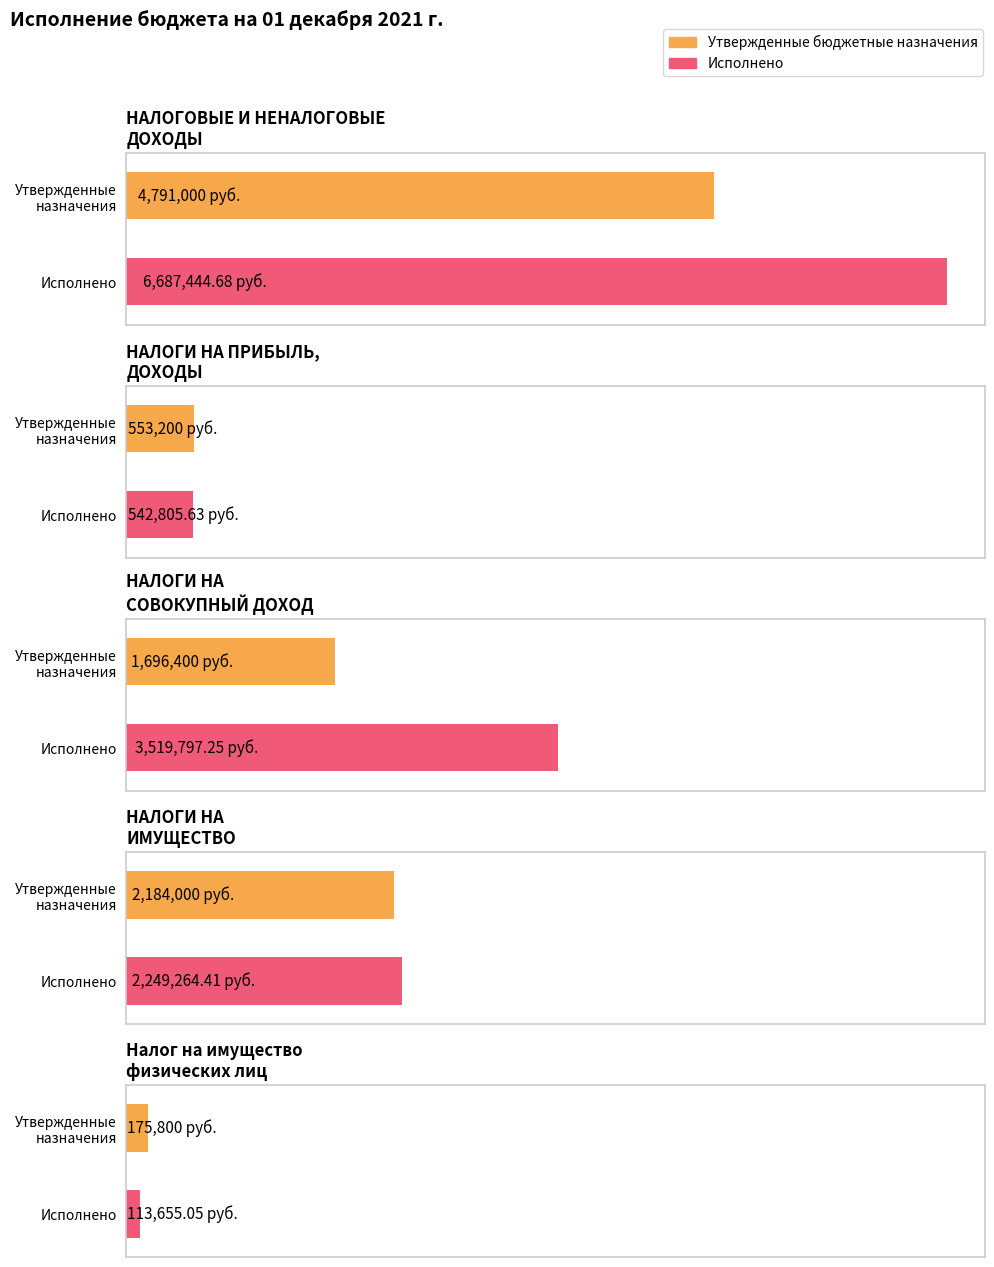

Rank the series at Налог на имущество физических лиц from lowest to highest value.

Исполнено, Утвержденные бюджетные назначения